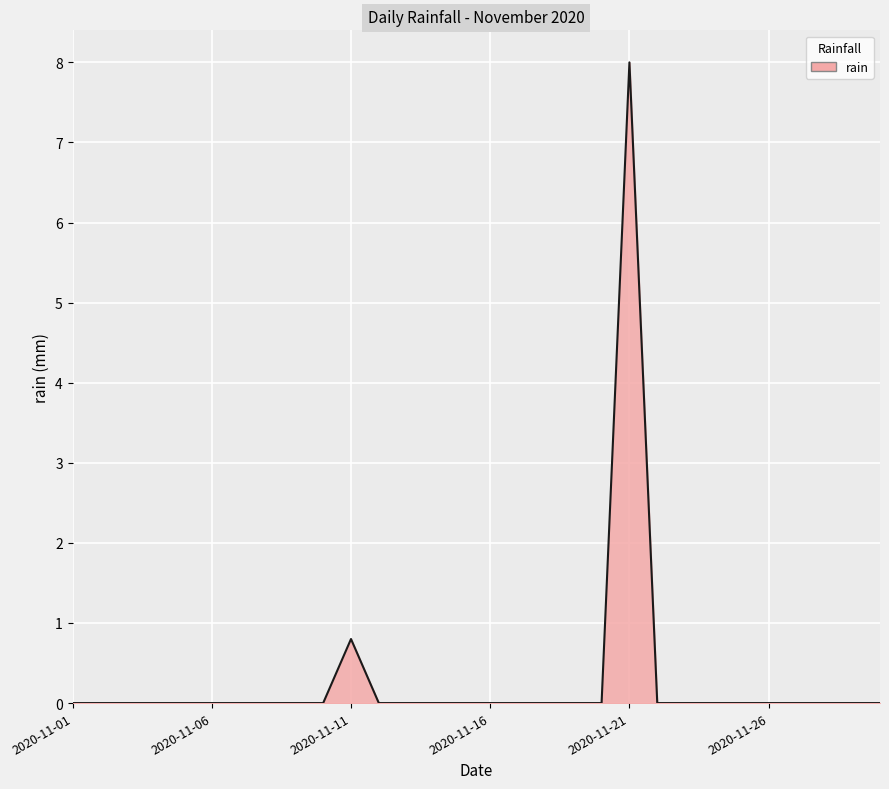

What is the greatest value displayed?

8.0